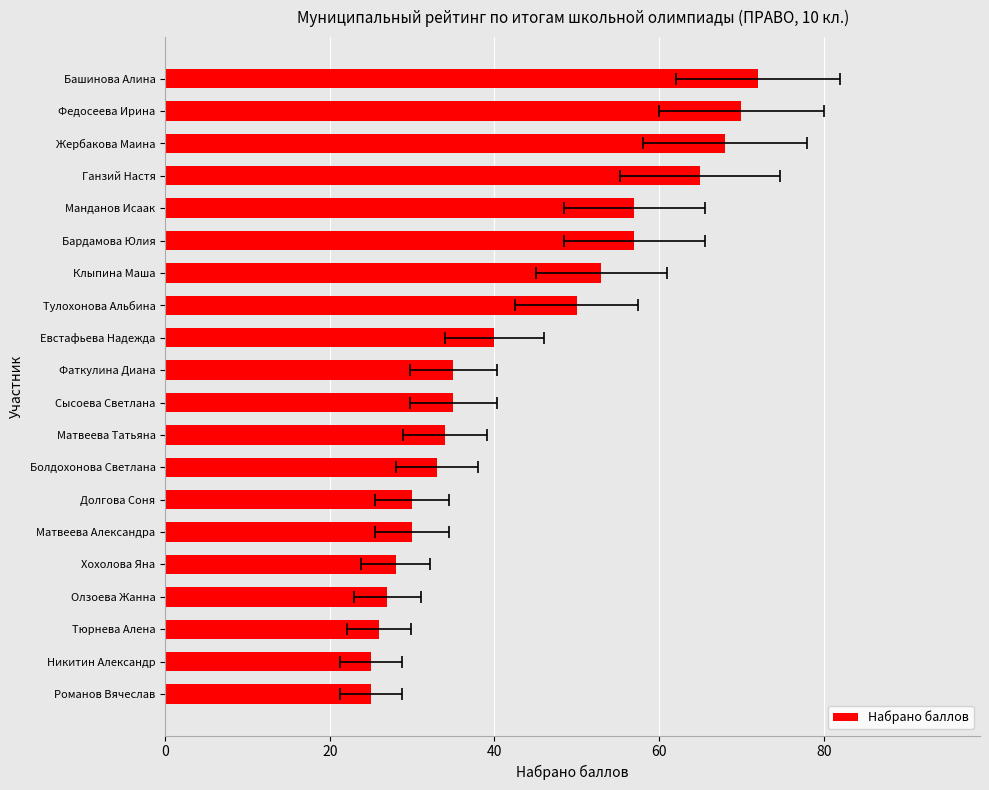

What is the value of the 8th bar from the left?

33